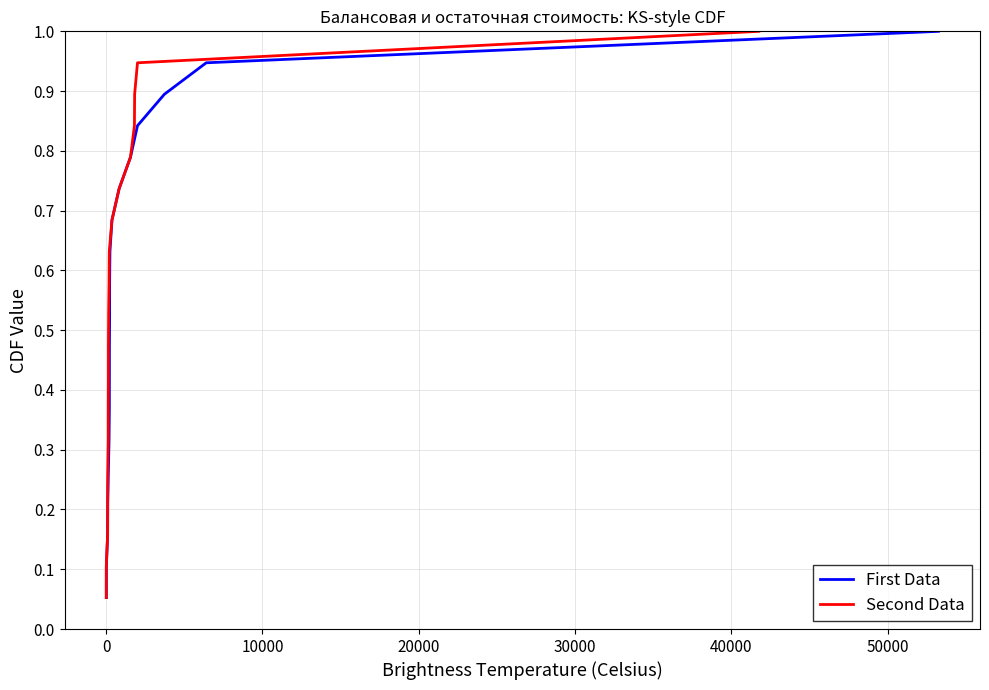

At how many categories does at least one series exceed 0?

19